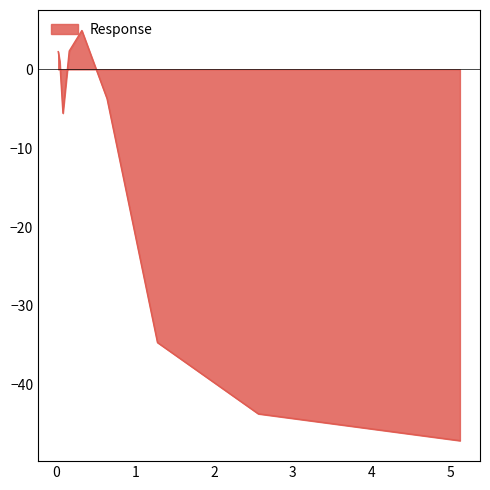

Does the chart display data point markers on the line(s)?

No